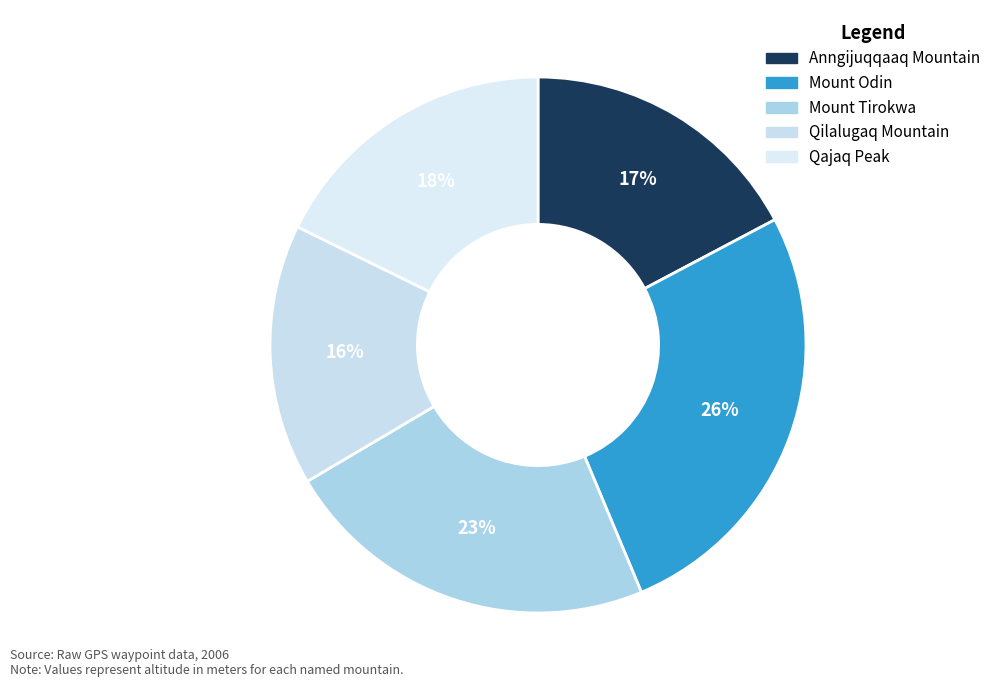

To the nearest percent, what portion does Mount Tirokwa represent?

23%